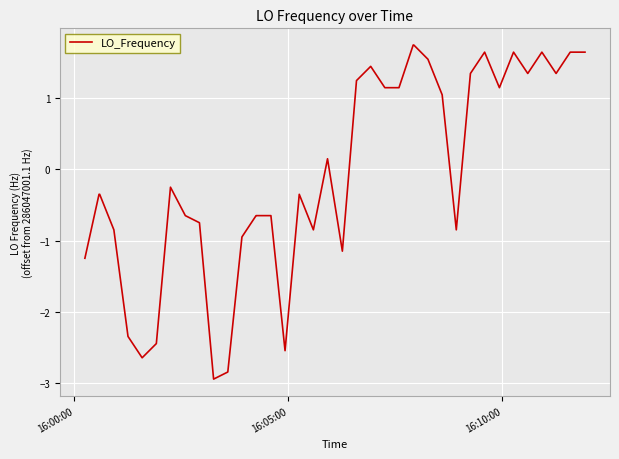

What is the maximum value shown in the chart?

1.8